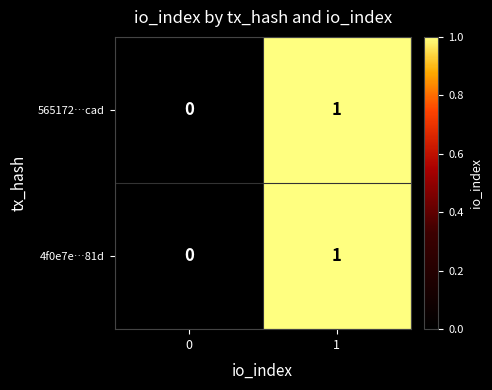

Is it true that 4f0e7e…81d equals 1 at 1?

True